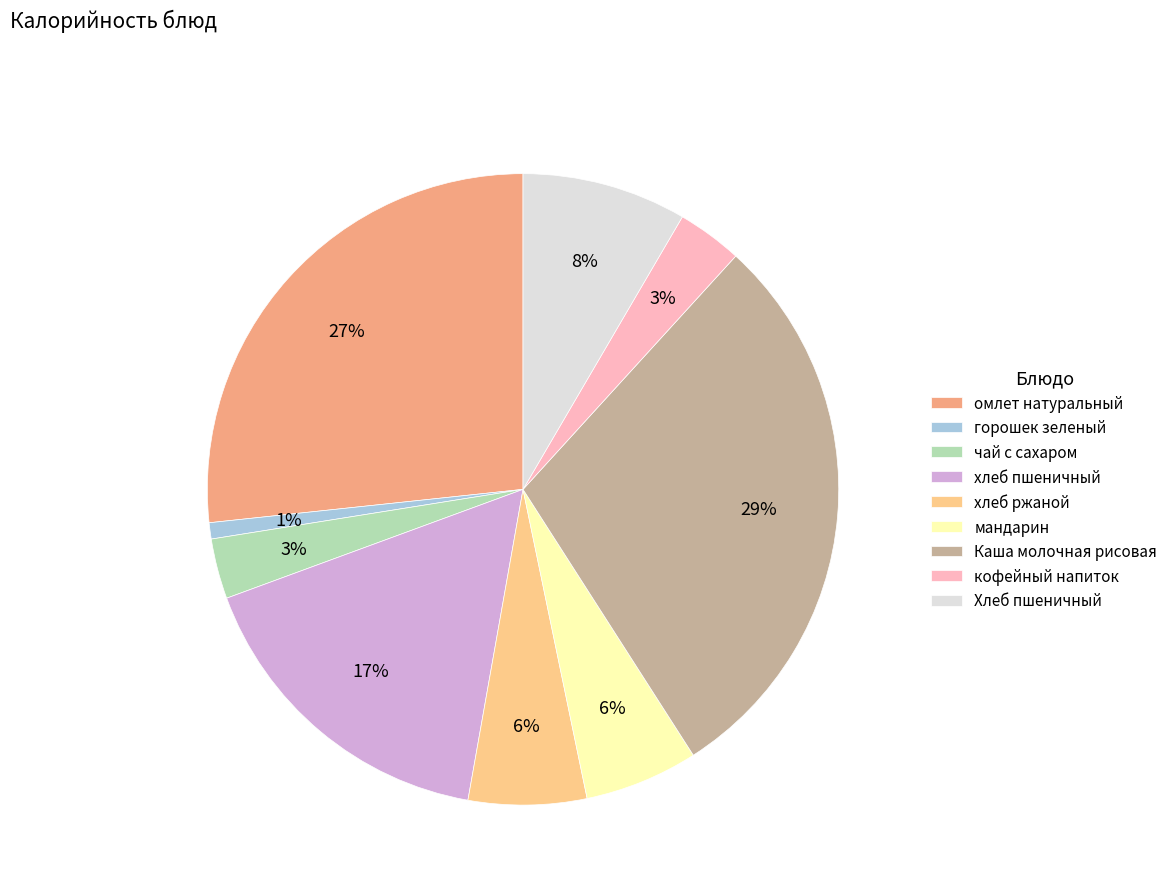

Which has a higher value, омлет натуральный or хлеб пшеничный?

омлет натуральный